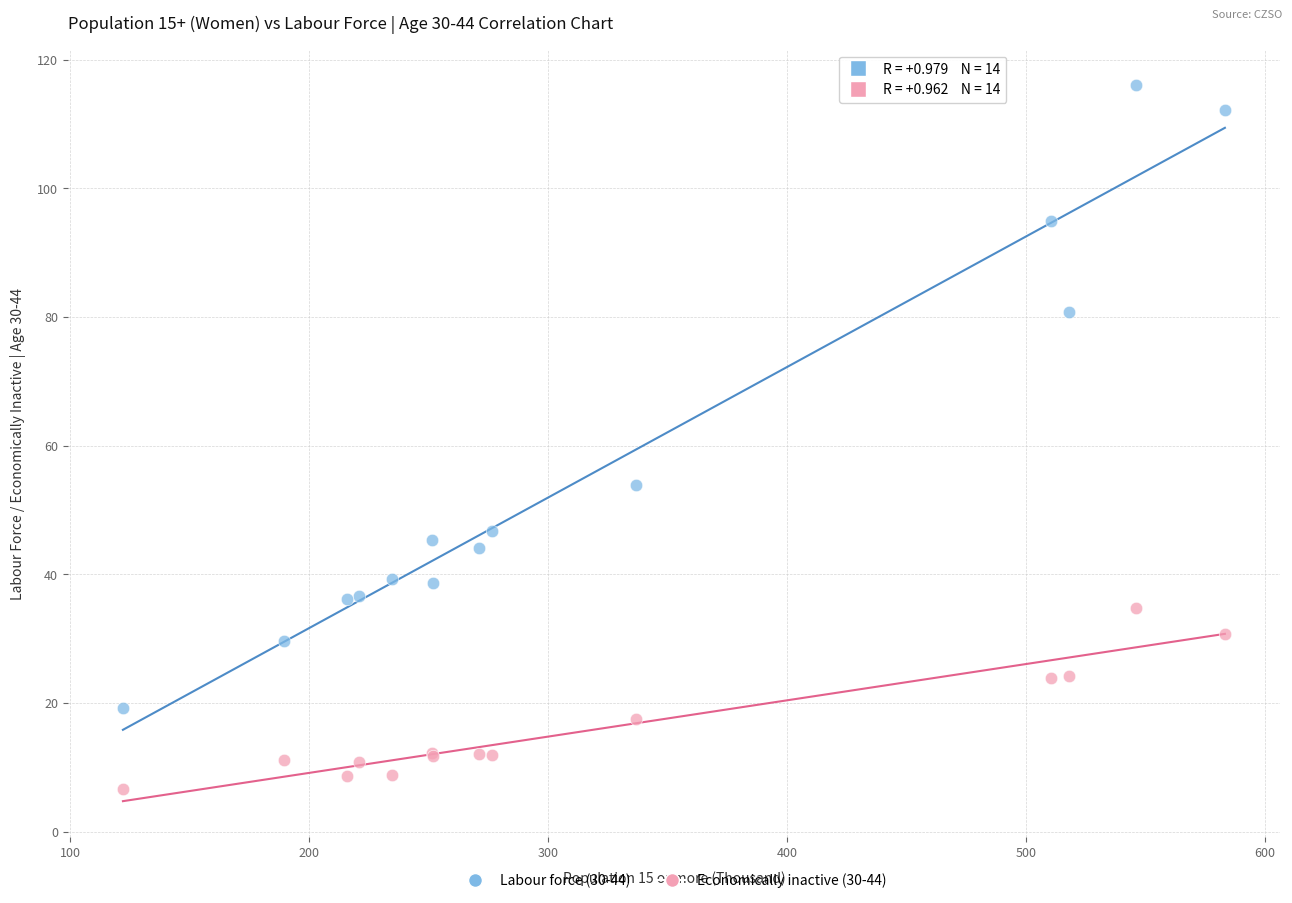

Which series contains the lowest Y value?

Economically inactive (30-44)